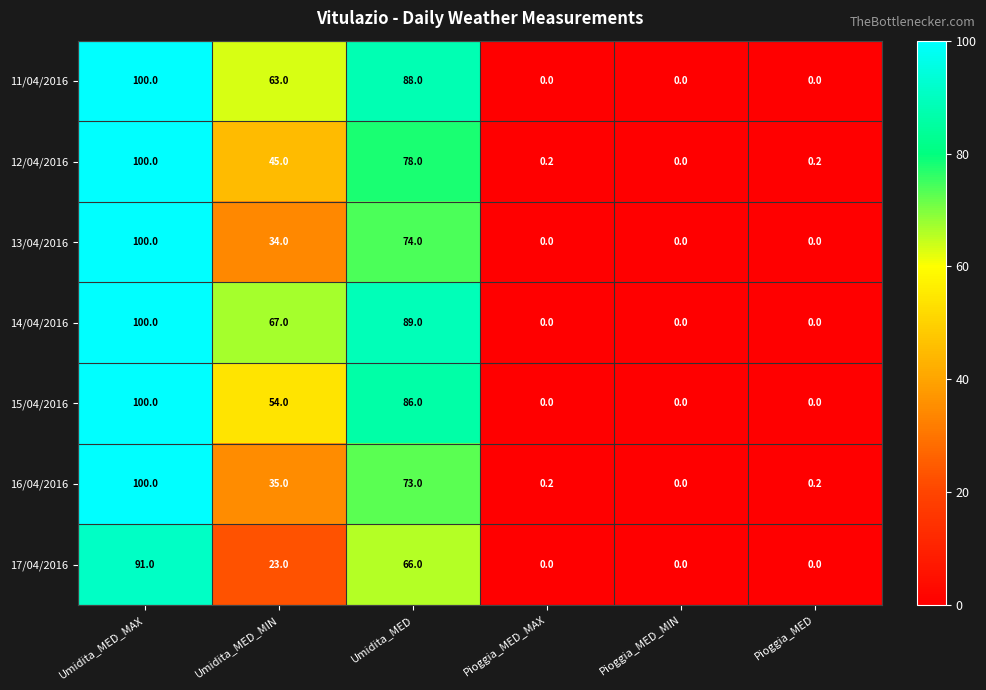

At which category is the sum across all series the highest?

Umidita_MED_MAX